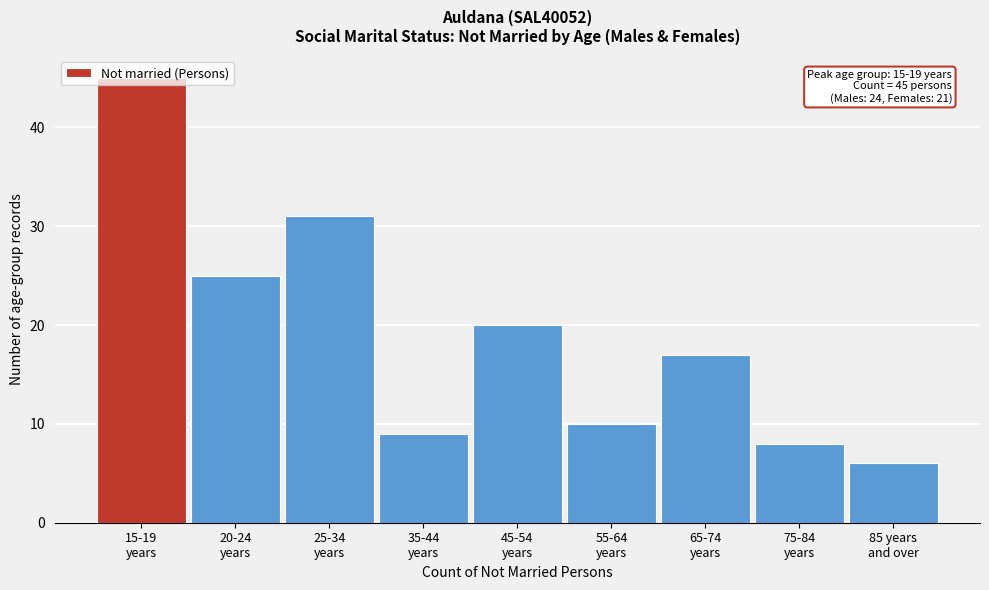

What is the sum of all values?

171